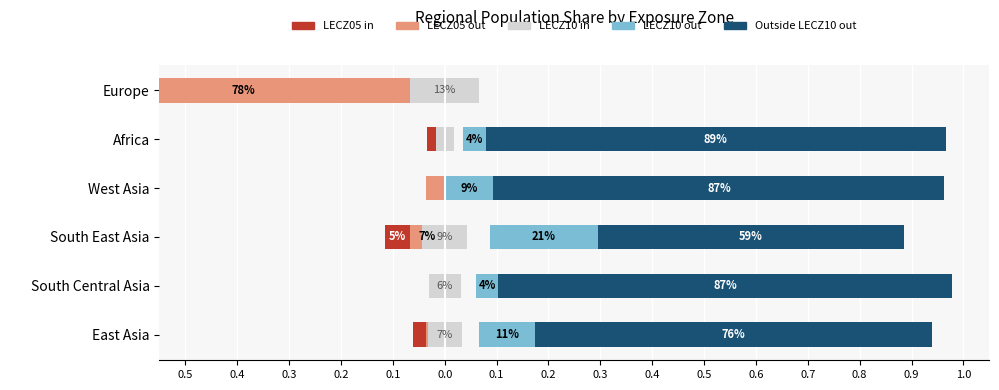

How many bars are there in each group?

5